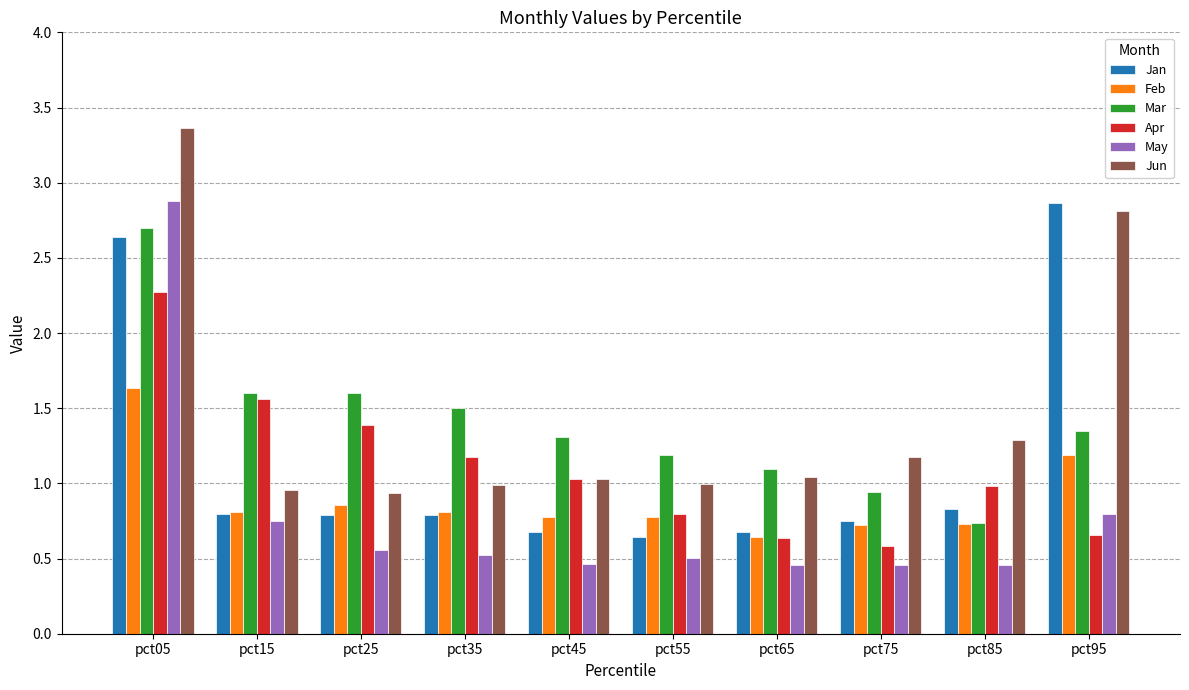

What is the total value across all series at pct85?

5.0